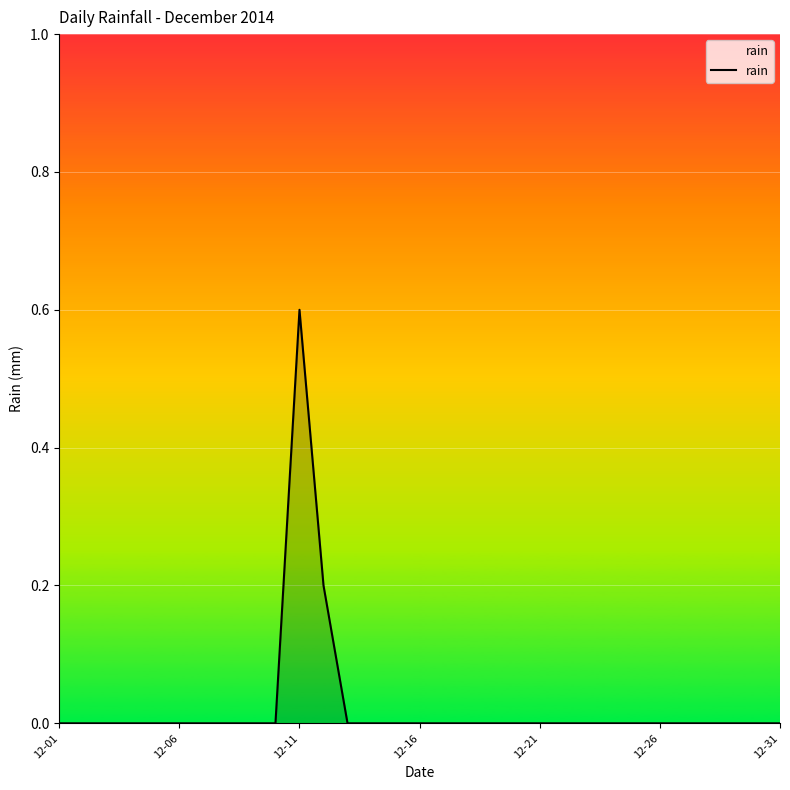

What is the difference between the maximum and minimum values?

0.6